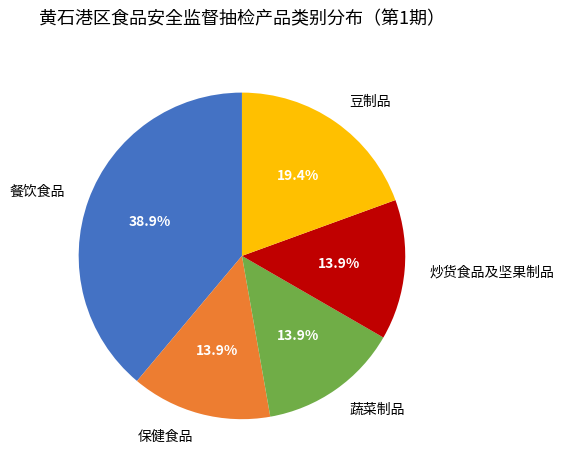

What is the largest slice in the pie chart?

餐饮食品